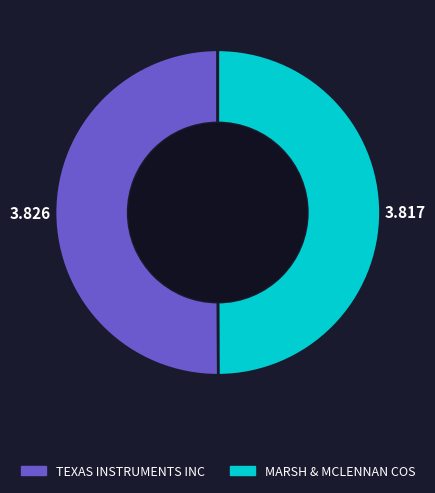

Do MARSH & MCLENNAN COS and TEXAS INSTRUMENTS INC together represent more than half of the pie?

Yes